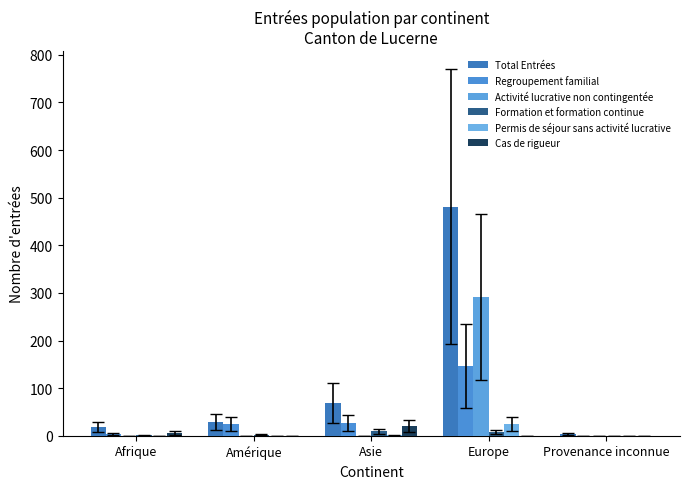

What is the label of the 1st bar from the right?

Provenance inconnue